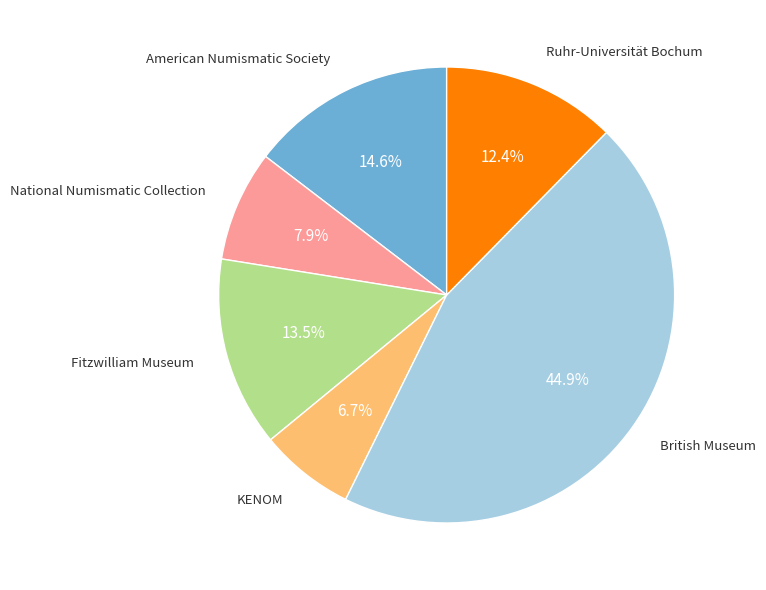

Is KENOM the majority of the pie?

No